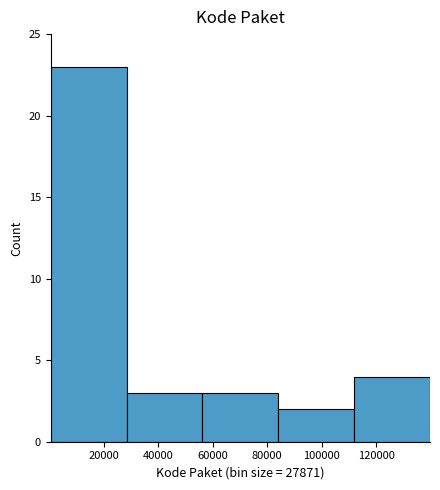

Reading left to right, transcribe this chart: for each bar, give the range it covers on the x-axis and its height. Neither the bar edges nor the heights are printed on the chart, so give them approximately, as read against the axes.

0 to 28000: 23
28000 to 56000: 3
56000 to 84000: 3
84000 to 112000: 2
112000 to 140000: 4